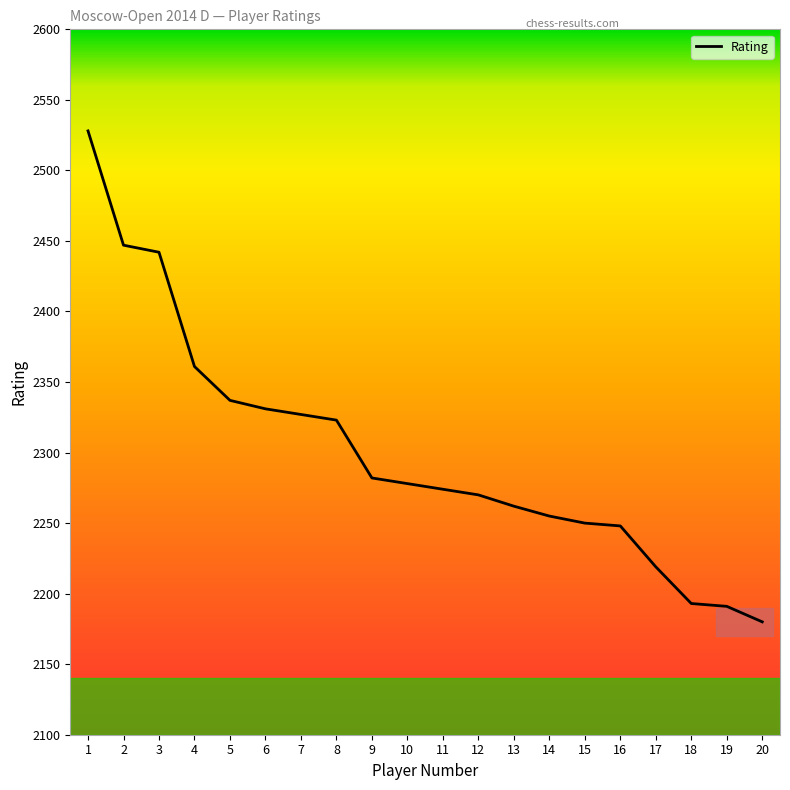

The chart shows a value of 1545 at 14. True or false?

False